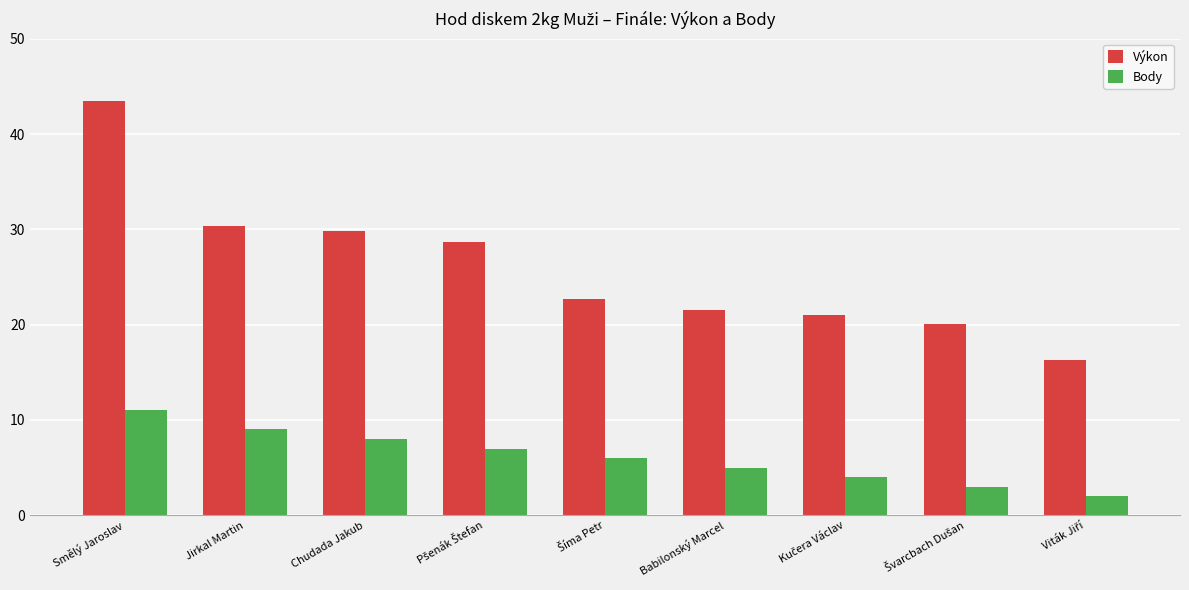

What is the difference between the maximum and minimum values in the Body series?

9.0